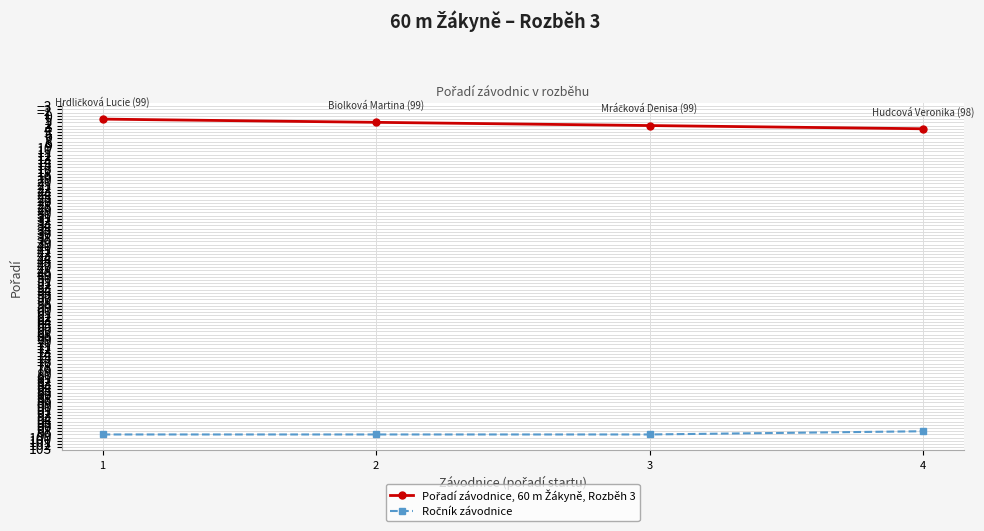

At how many categories does at least one series exceed 73?

4